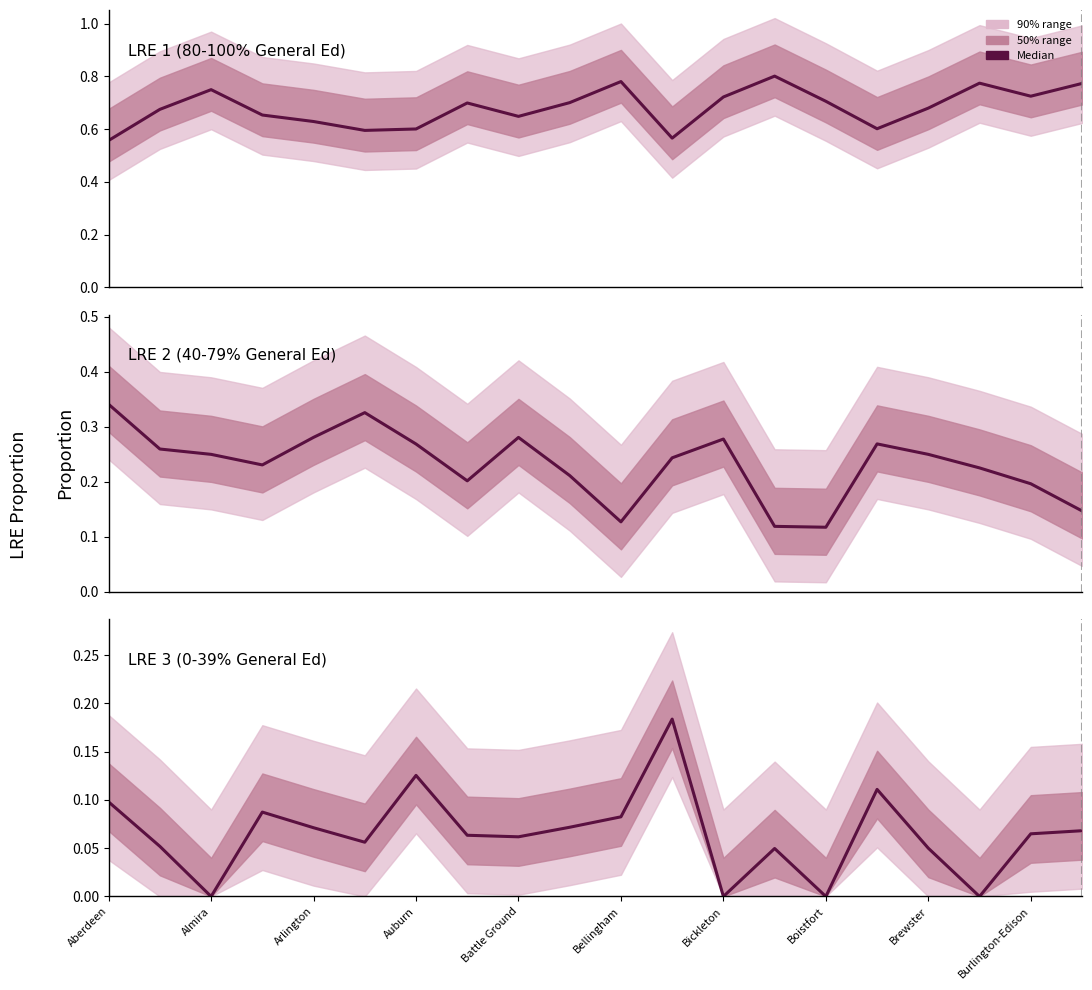

True or false: LRE 2 (40-79% General Ed) and LRE 1 (80-100% General Ed) cross at least once.

False